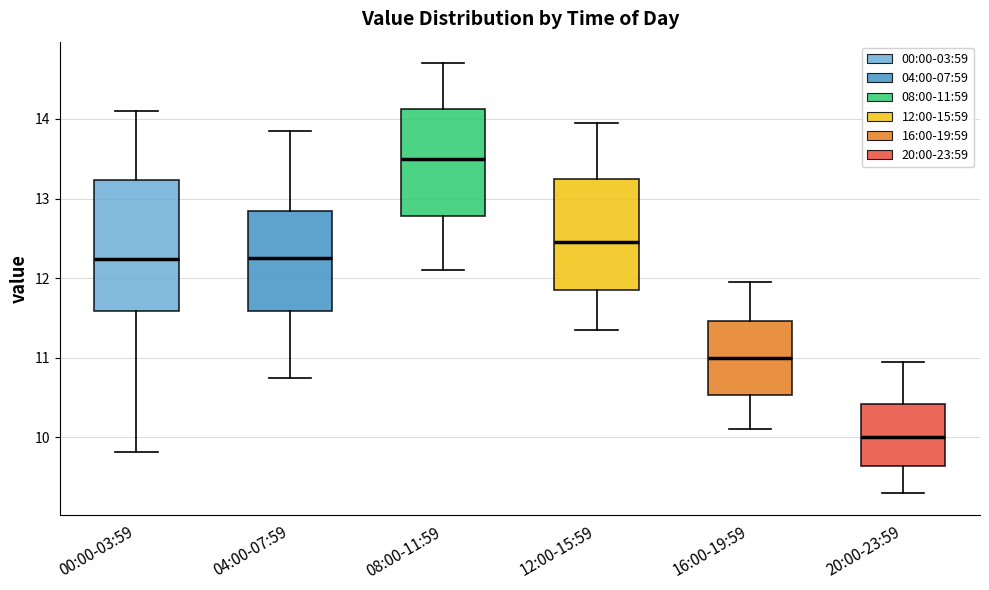

Which box is the tallest, from its lower edge to its upper edge?

00:00-03:59